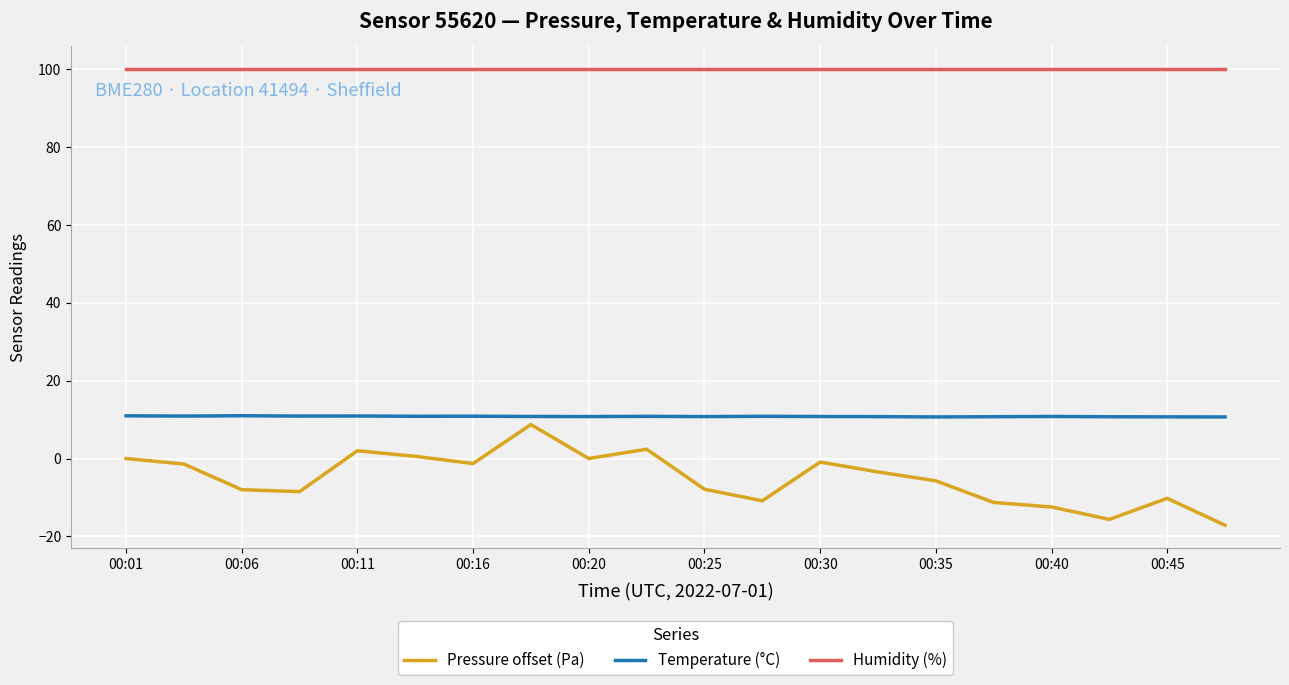

True or false: Pressure offset (Pa) and Humidity (%) cross at least once.

False